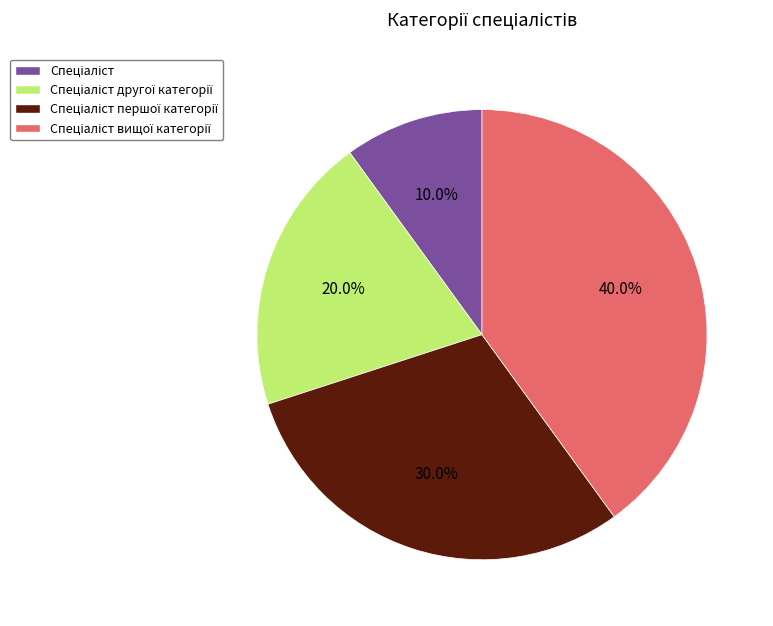

Is there any slice that represents more than half of the pie?

No